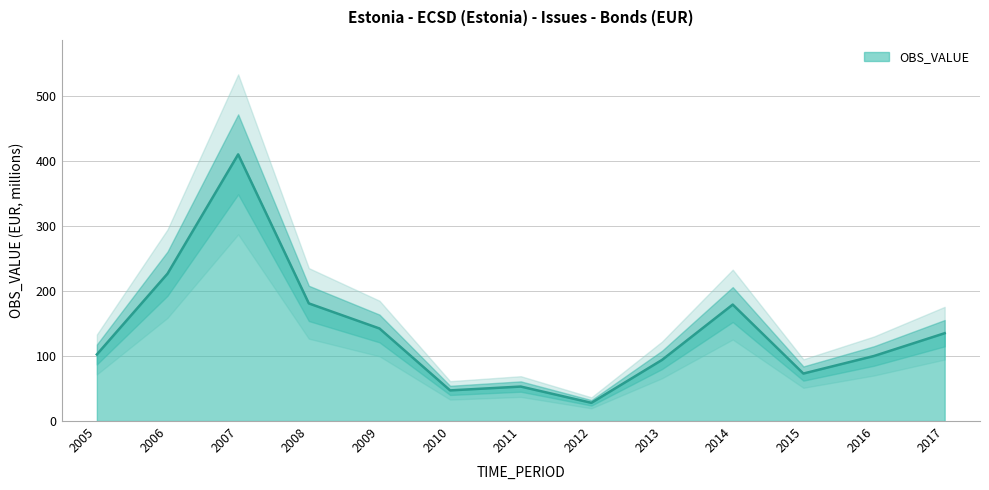

What is the value of the 2nd point from the left?

226.5